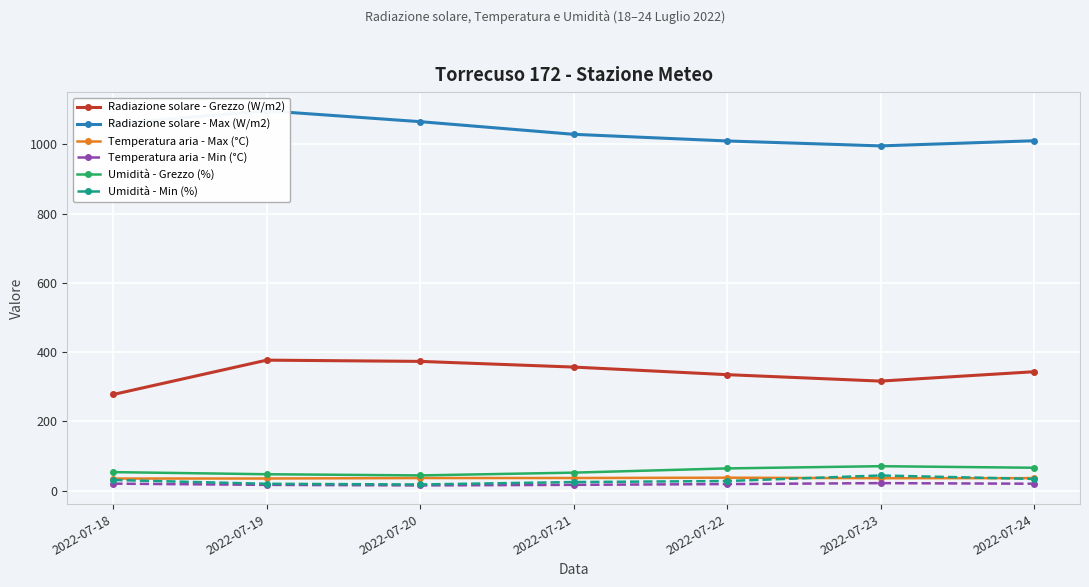

Between 2022-07-20 and 2022-07-21, which series saw the biggest shift?

Radiazione solare - Max (W/m2)